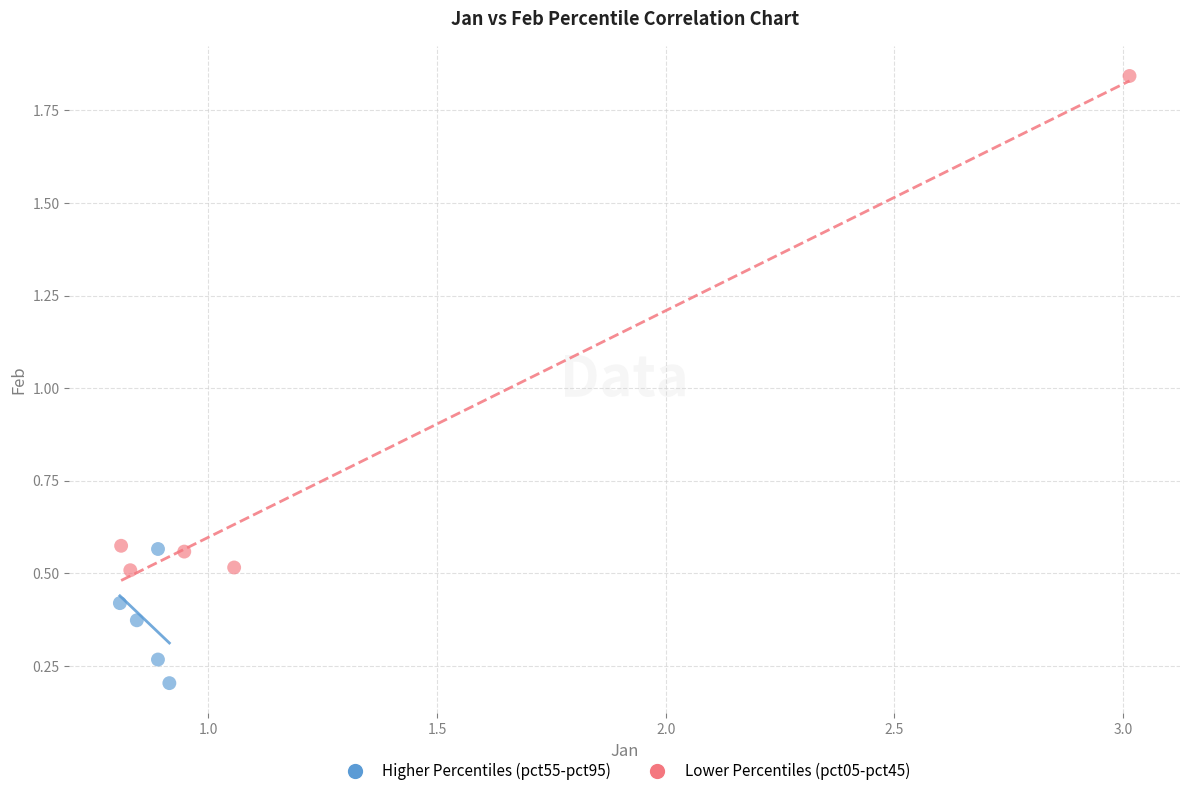

Which series contains the lowest Y value?

Higher Percentiles (pct55-pct95)